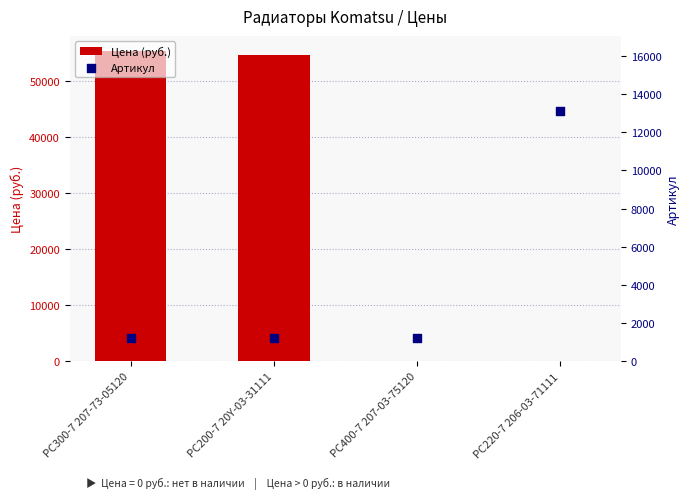

Which series has the largest total across all categories?

Цена (руб.)